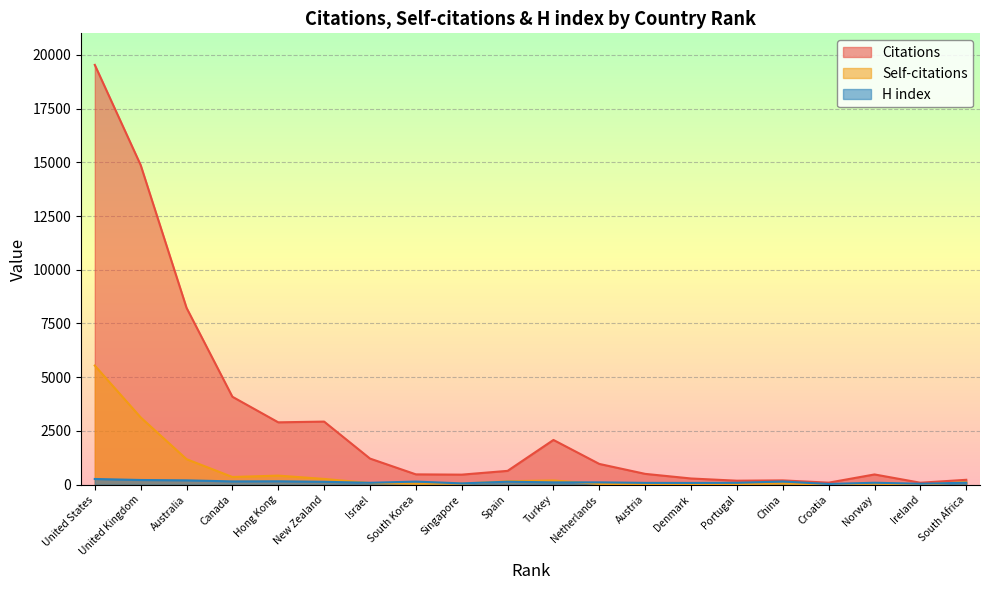

What are all the series names shown in the legend?

Citations, Self-citations, H index